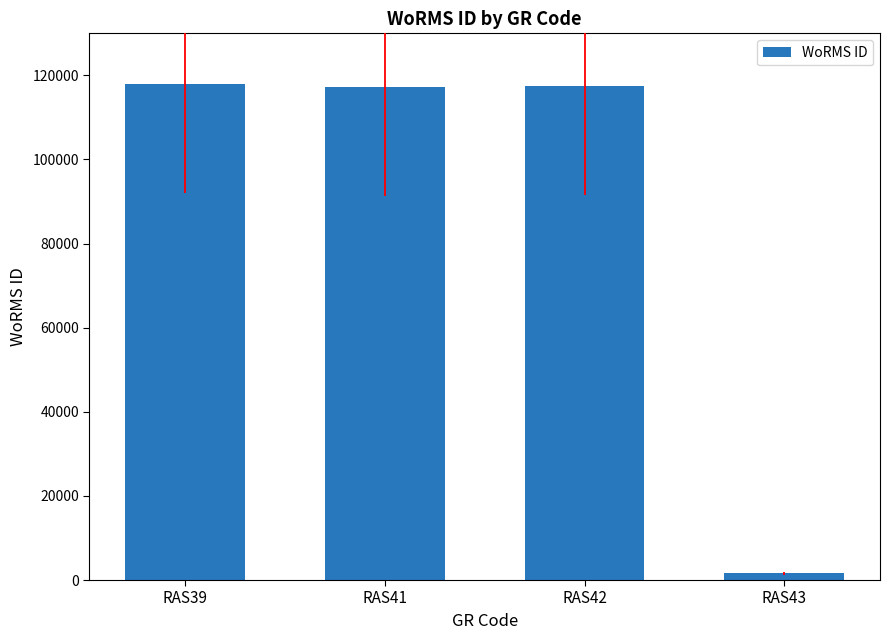

What is the approximate value at RAS41, to the nearest 10?

117200